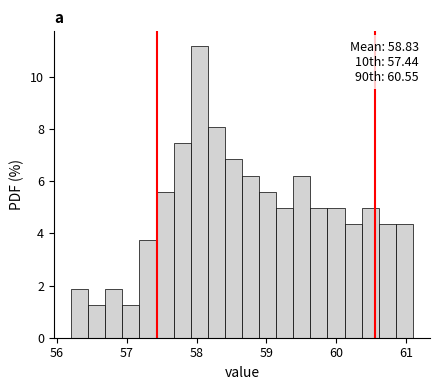

Around what value on the x-axis is the tallest bar? Give the approximate position of its centre, as read against the axis.

58.0